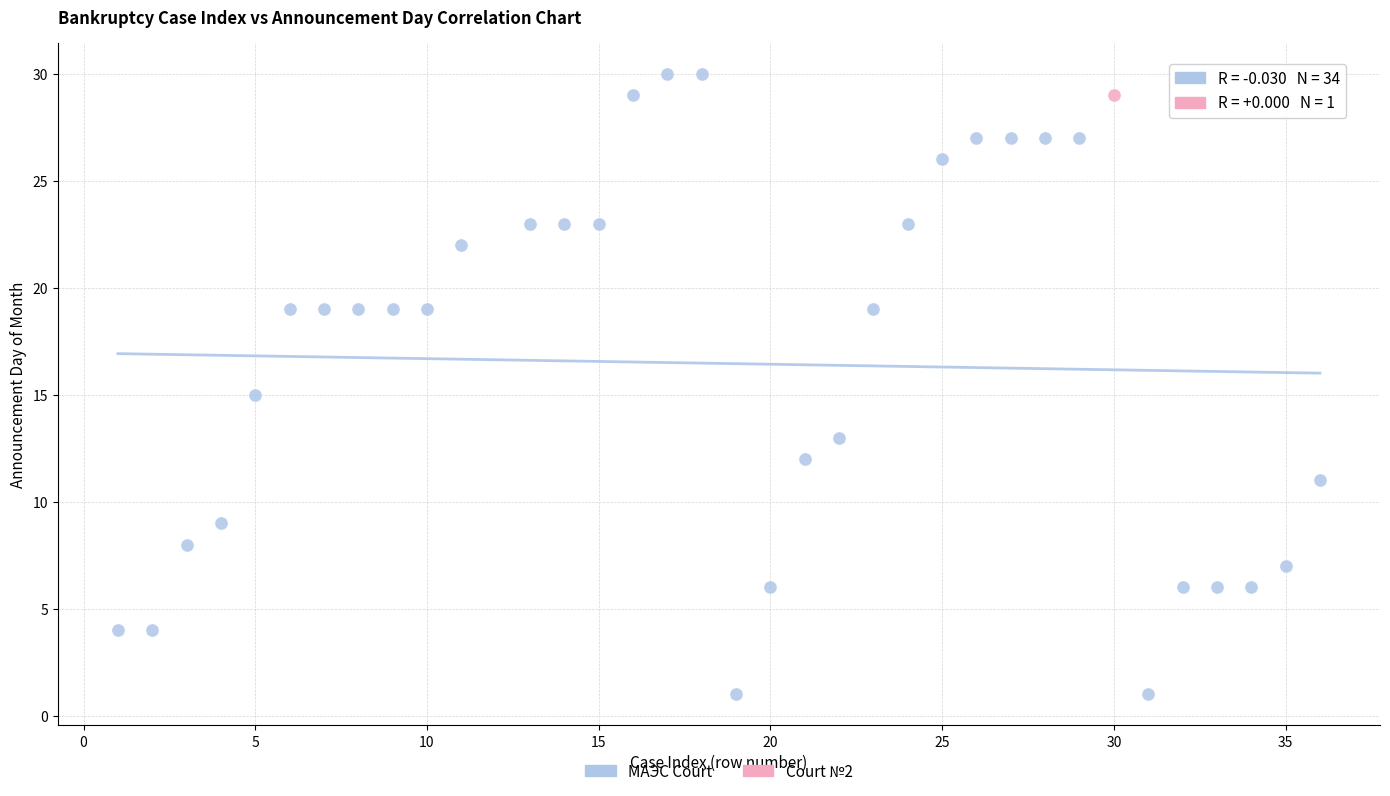

What are all the series names shown in the legend?

МАЭС Court, Court №2